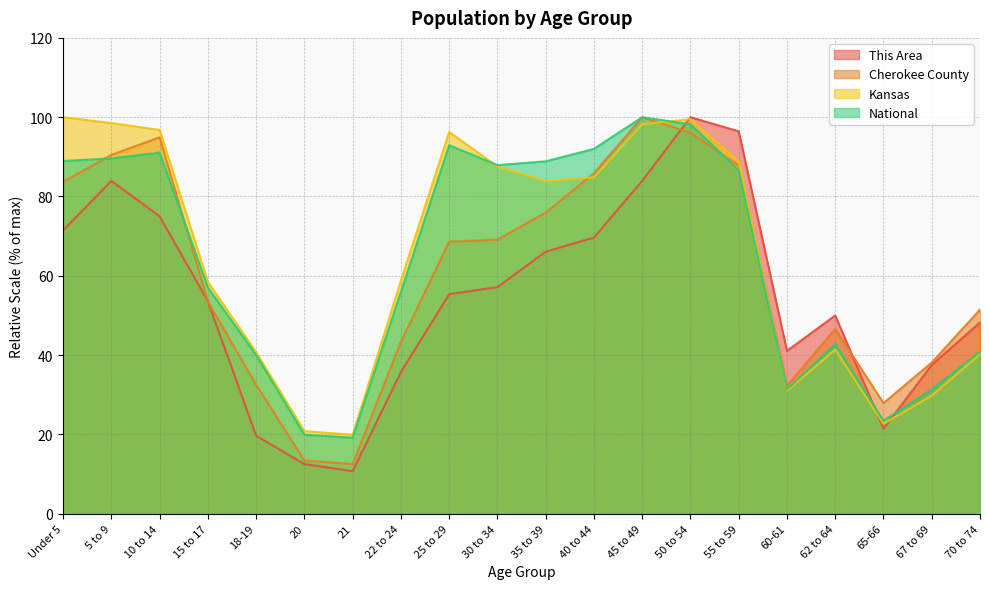

Which series has the largest total across all categories?

Kansas